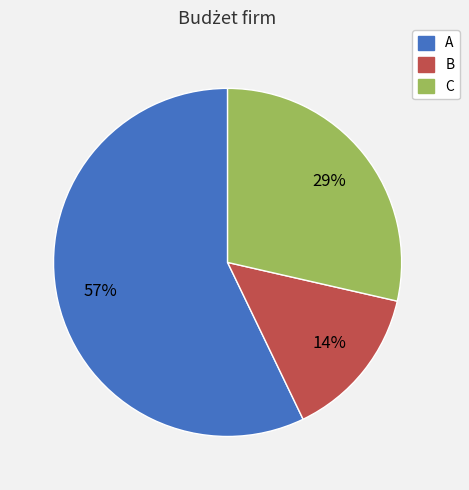

Does B represent more than half of the total?

No